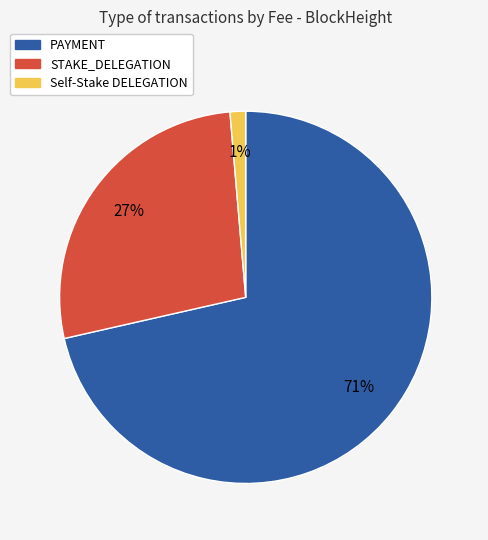

To the nearest percent, what is the average slice percentage?

33%